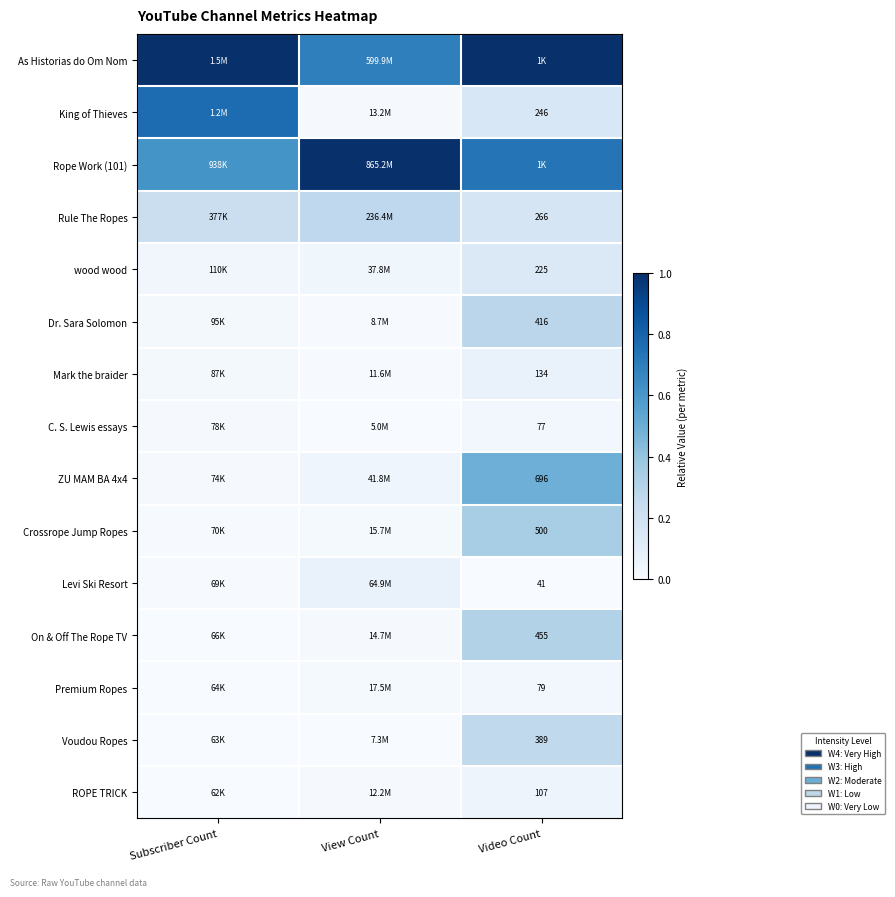

What is the difference between the highest and lowest values at View Count?

1.0